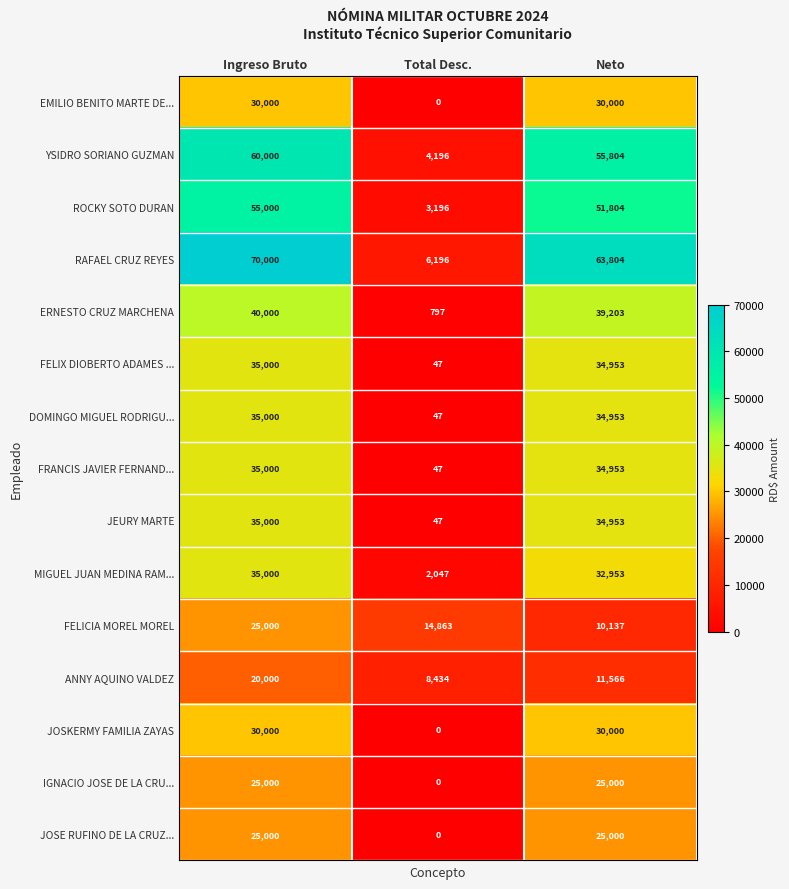

Which category has the highest value across all series?

Ingreso Bruto